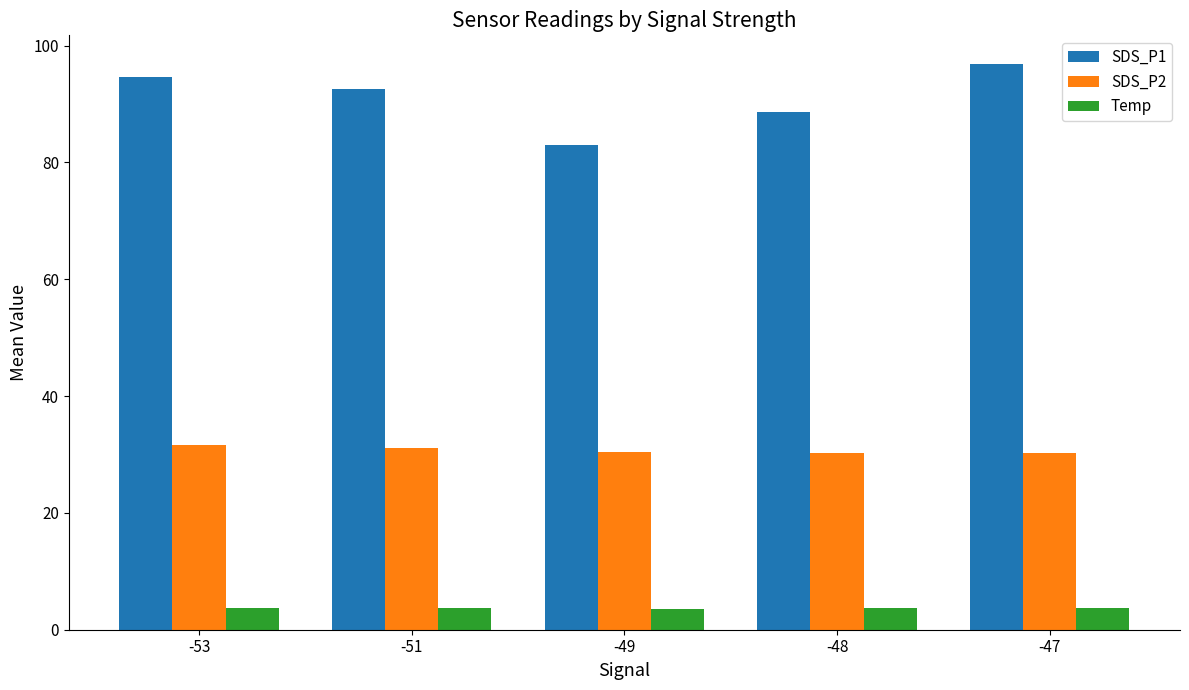

Between -49 and -47, which series saw the biggest shift?

SDS_P1